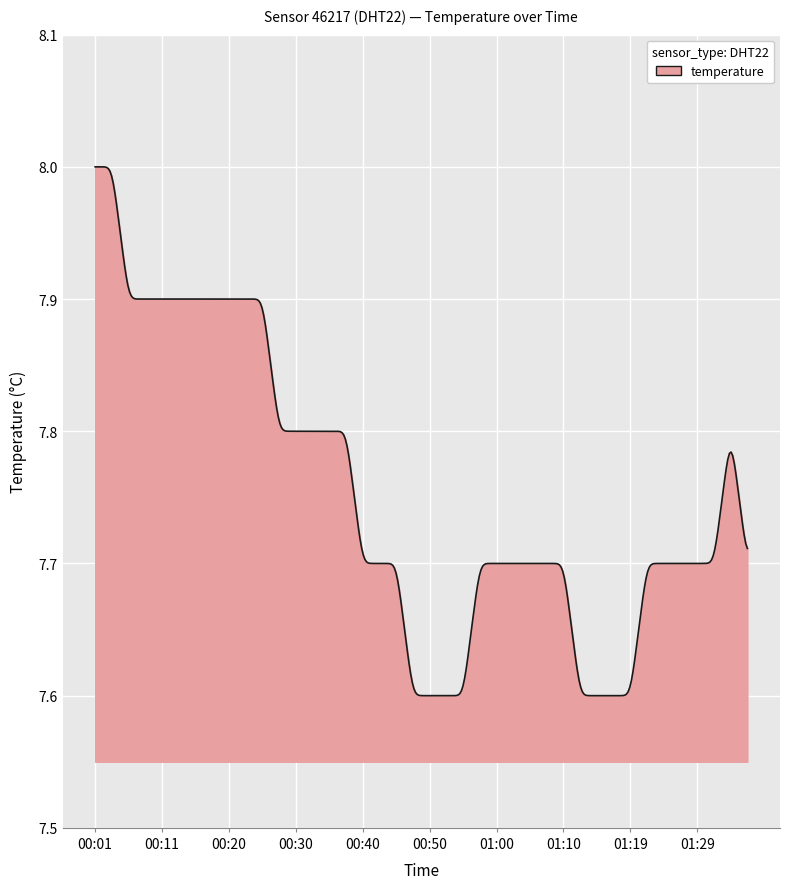

What is the difference between the maximum and minimum values?

0.4